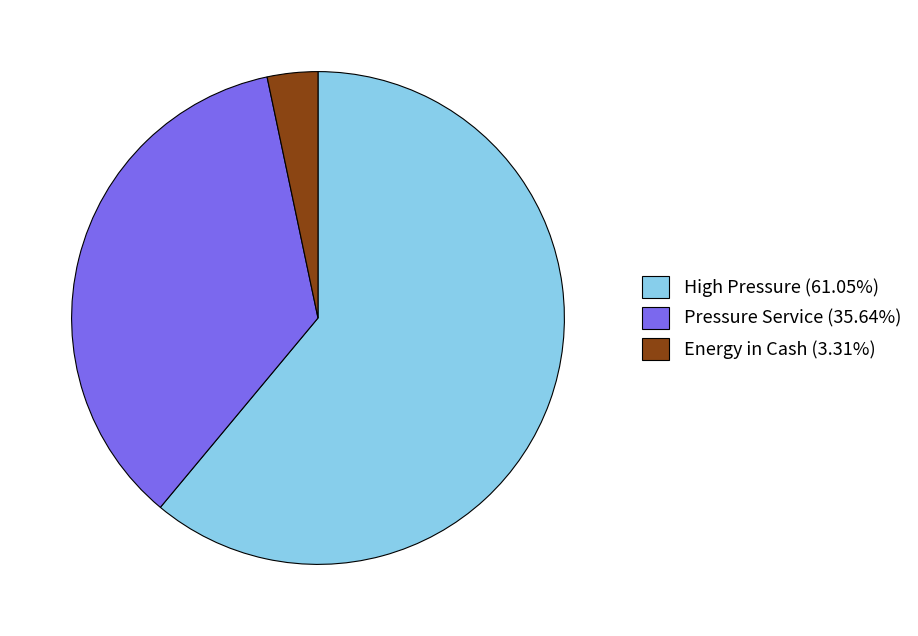

What is the largest slice in the pie chart?

High Pressure